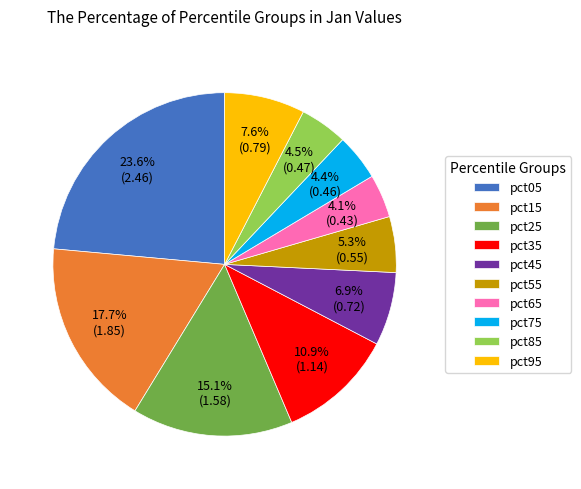

What percentage is the pct65 slice, to the nearest percent?

4%